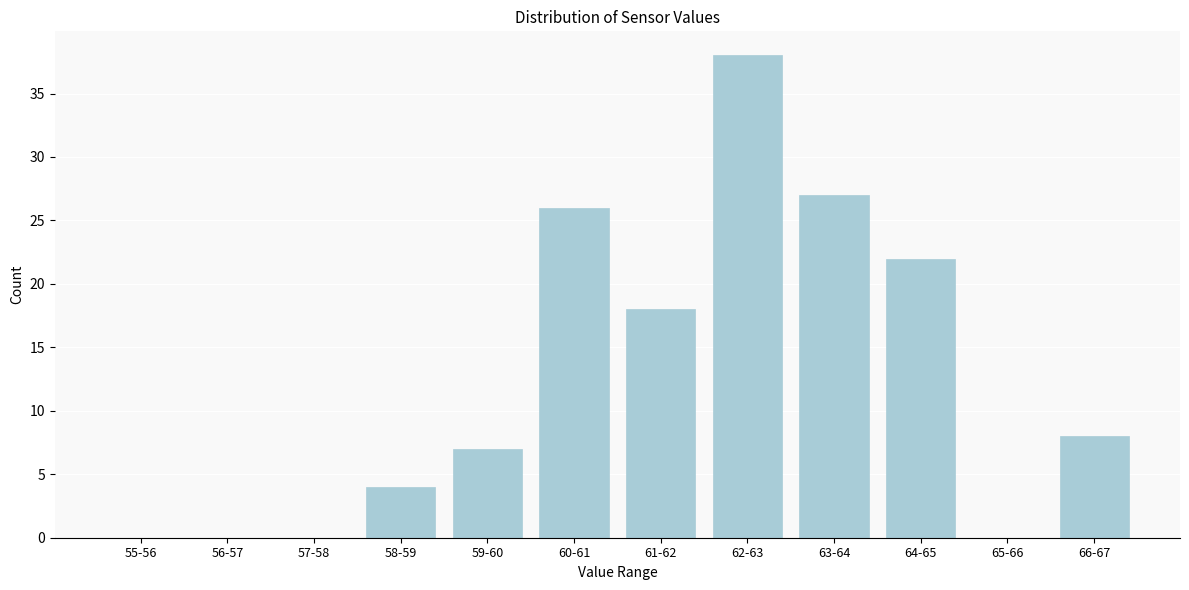

Reading left to right, list all the values displayed in this chart.

55-56=0	56-57=0	57-58=0	58-59=4	59-60=7	60-61=26	61-62=18	62-63=38	63-64=27	64-65=22	65-66=0	66-67=8